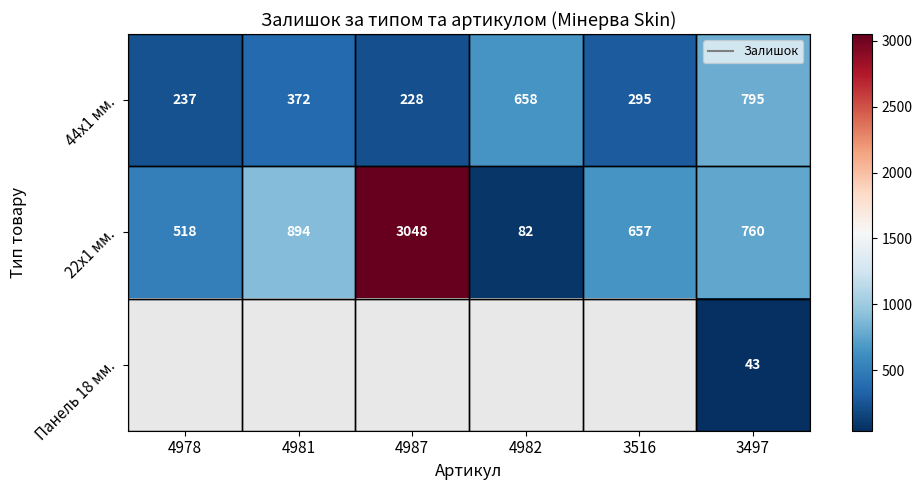

True or false: 22x1 мм. has a value of 518.0 at 4978.

True